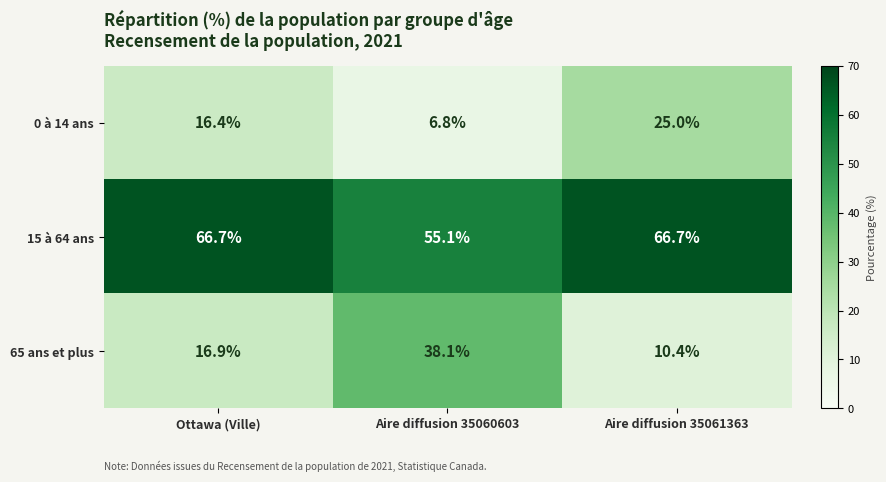

List the labels in order of 65 ans et plus value, largest first.

Aire diffusion 35060603, Ottawa (Ville), Aire diffusion 35061363